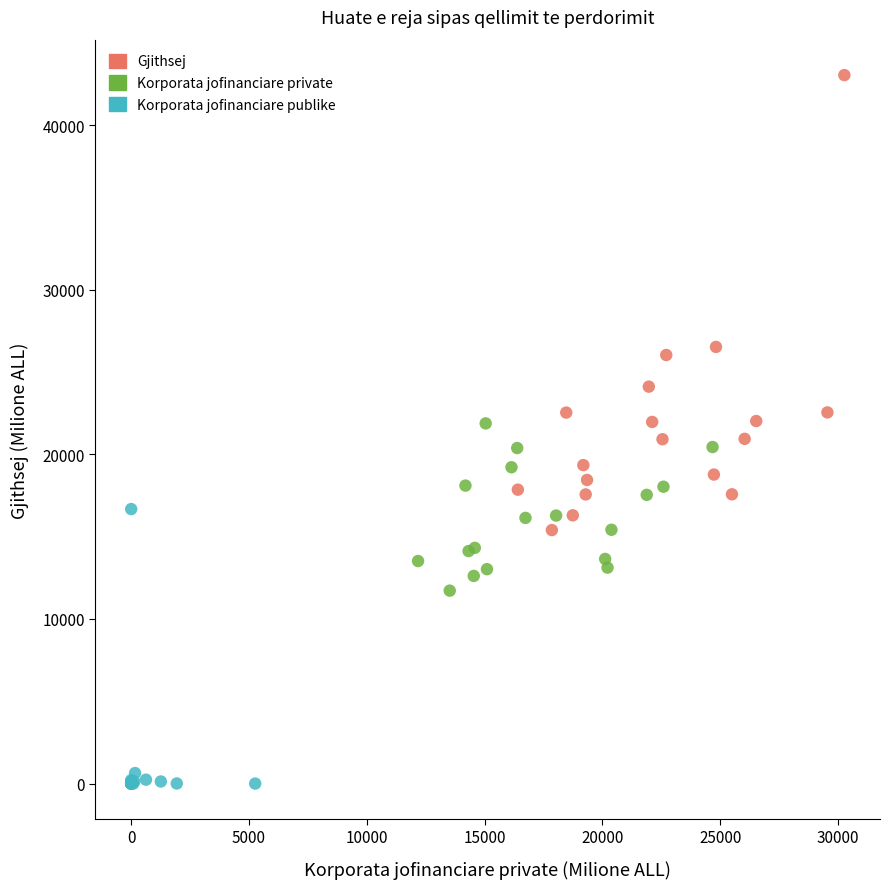

What are all the series names shown in the legend?

Gjithsej, Korporata jofinanciare private, Korporata jofinanciare publike